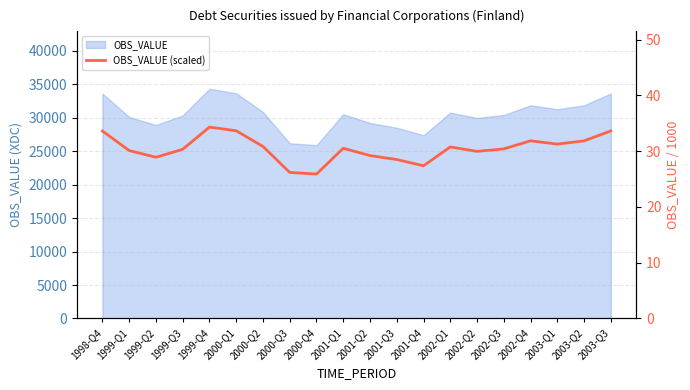

True or false: the data shows 16.8 at 2003-Q1.

False